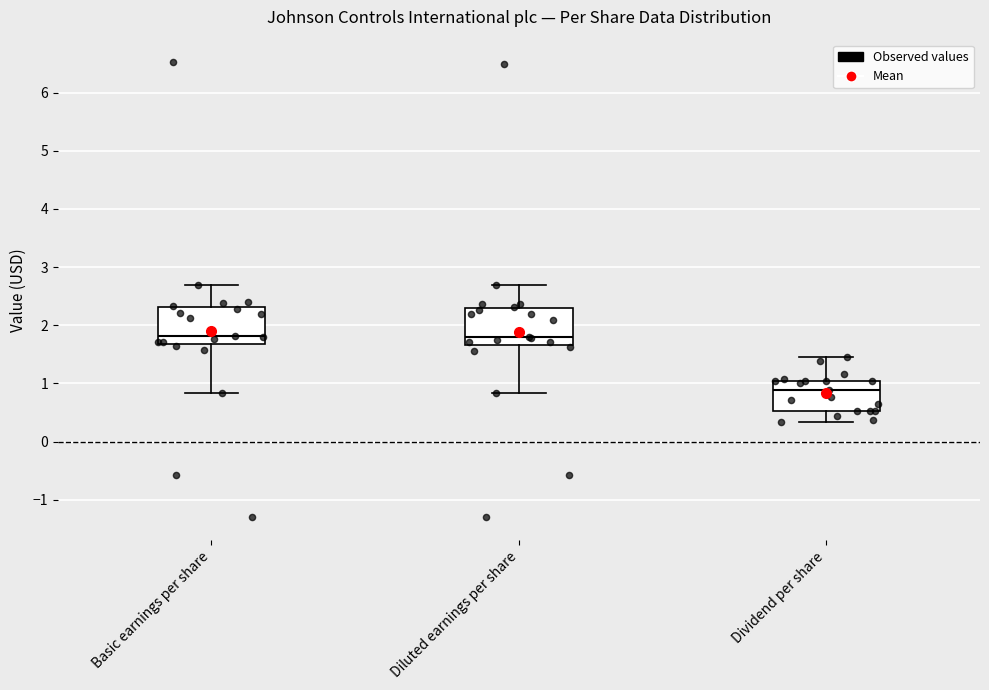

Where is the lower edge of the box for Basic earnings per share on the y-axis? The values are not printed on the chart, so give them approximately, as read against the axis.

1.7